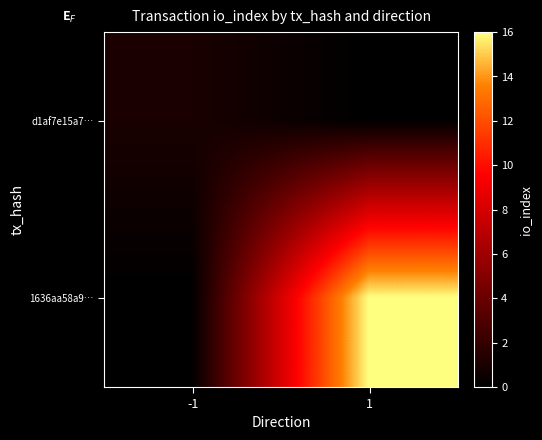

Rank the series at -1 from lowest to highest value.

1636aa58a9…, d1af7e15a7…